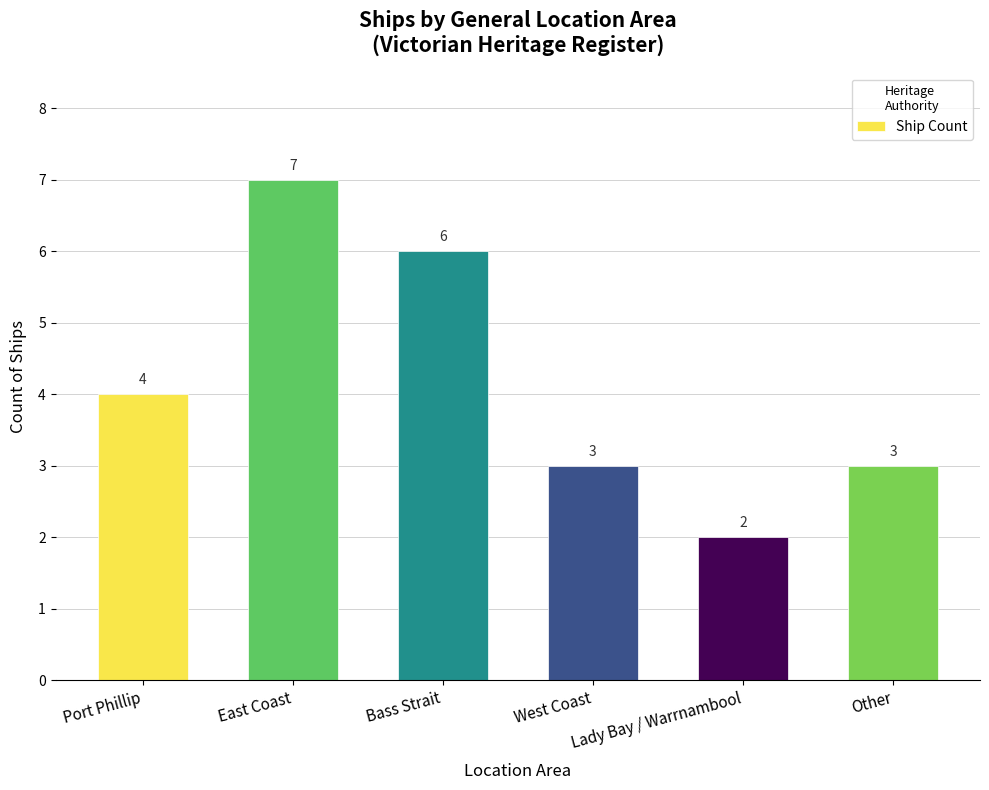

At which category does the chart reach its peak across all series?

East Coast